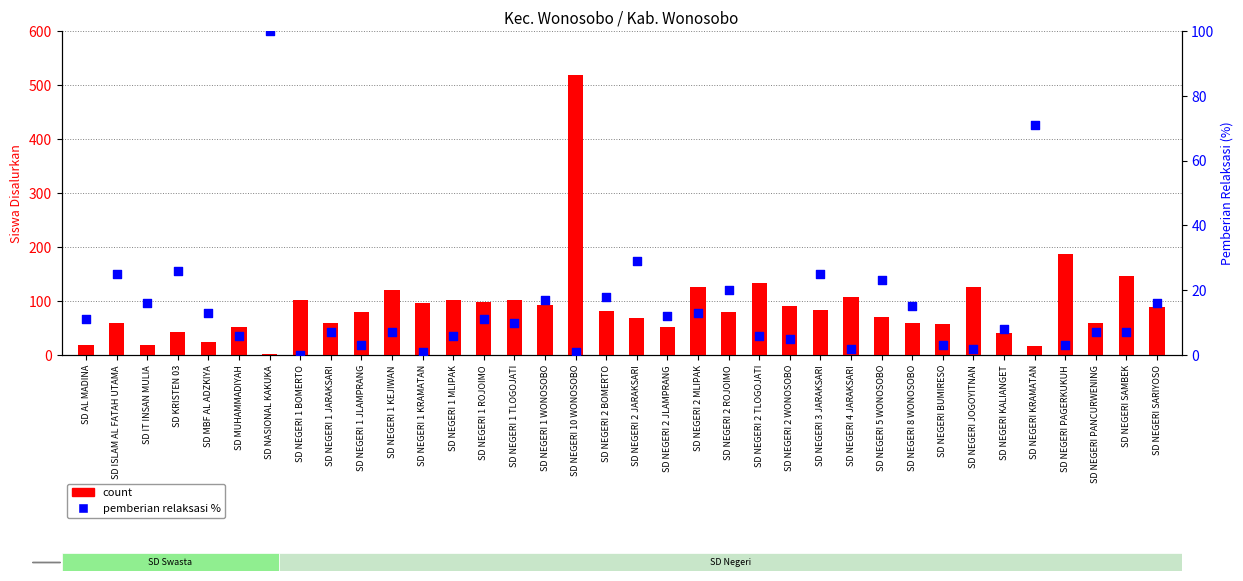

What is the total value across all series at SD NEGERI PANCURWENING?

67